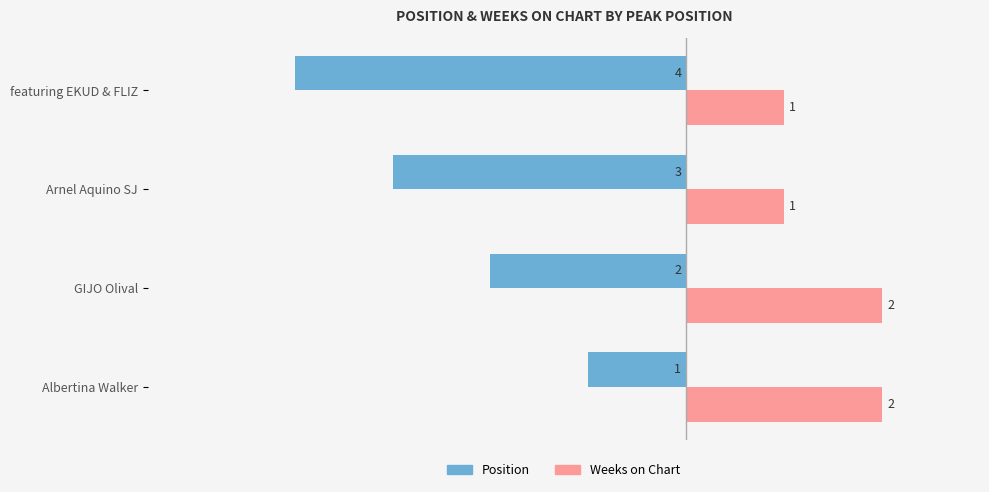

At how many categories does at least one series exceed 0?

4